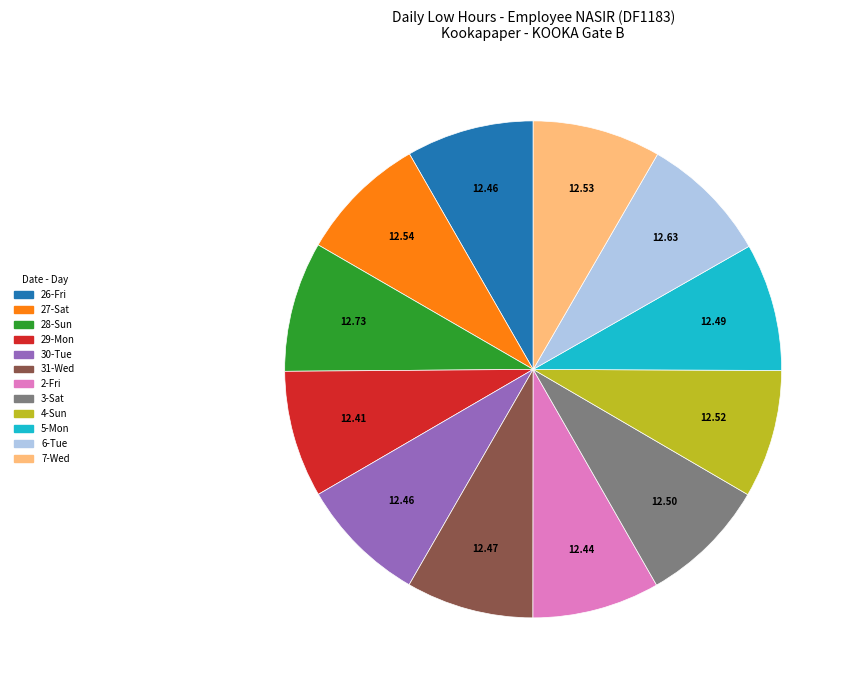

Is there any slice that represents more than half of the pie?

No